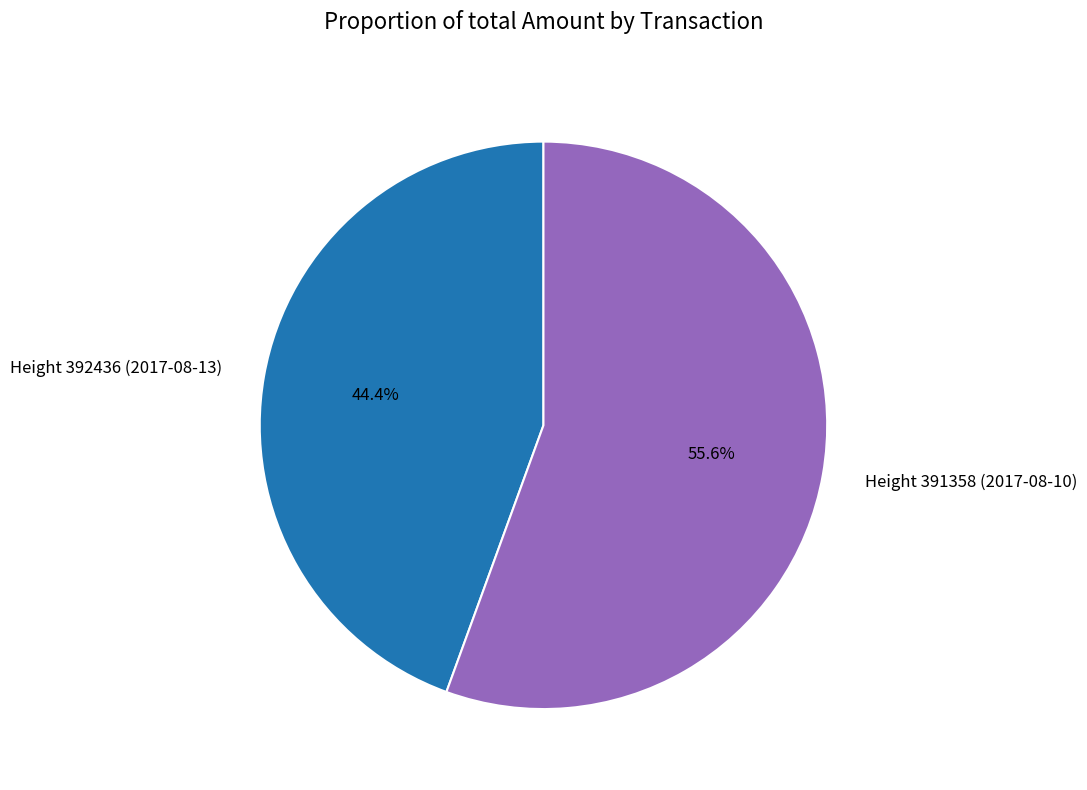

What percentage is NOT represented by Height 391358 (2017-08-10)?

44.4%